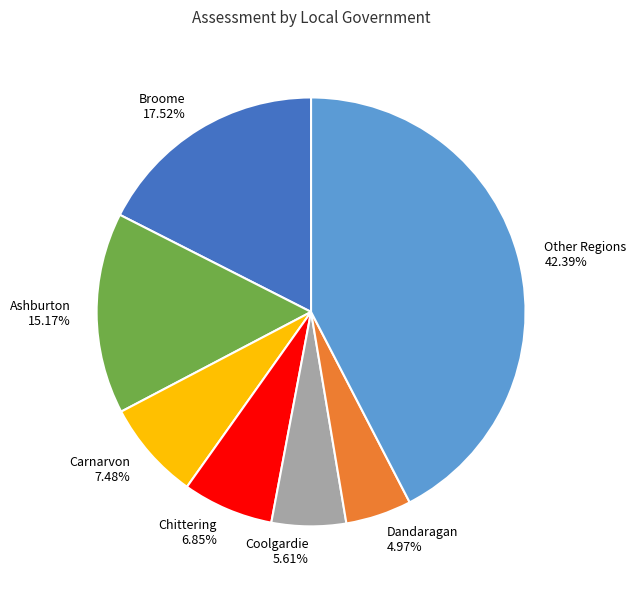

Rank the categories by value from lowest to highest.

Dandaragan, Coolgardie, Chittering, Carnarvon, Ashburton, Broome, Other Regions